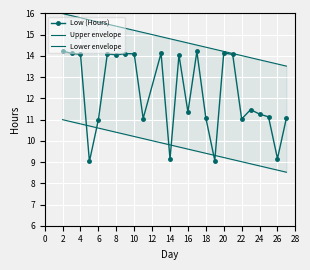

The value of Low (Hours) at 26 is 16.4. True or false?

False